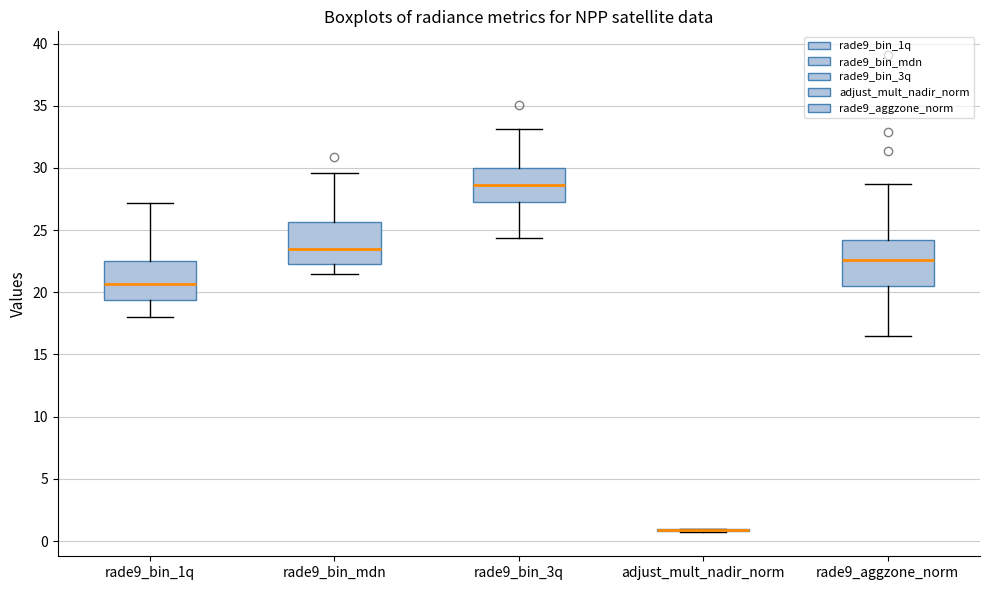

Reading left to right, transcribe this box plot: for each box, give where its median line is, the range the box spans, and where its two whiskers end, as read against the y-axis. The values are not printed on the chart, so give them approximately, as read against the axis.

rade9_bin_1q: median 20.5, box 19.5 to 22.5, whiskers 18.0 to 27.0
rade9_bin_mdn: median 23.5, box 22.5 to 25.5, whiskers 21.5 to 29.5
rade9_bin_3q: median 28.5, box 27.0 to 30.0, whiskers 24.5 to 33.0
adjust_mult_nadir_norm: box collapsed to a line at 1.0, whiskers 0.5 to 1.0
rade9_aggzone_norm: median 22.5, box 20.5 to 24.0, whiskers 16.5 to 28.5